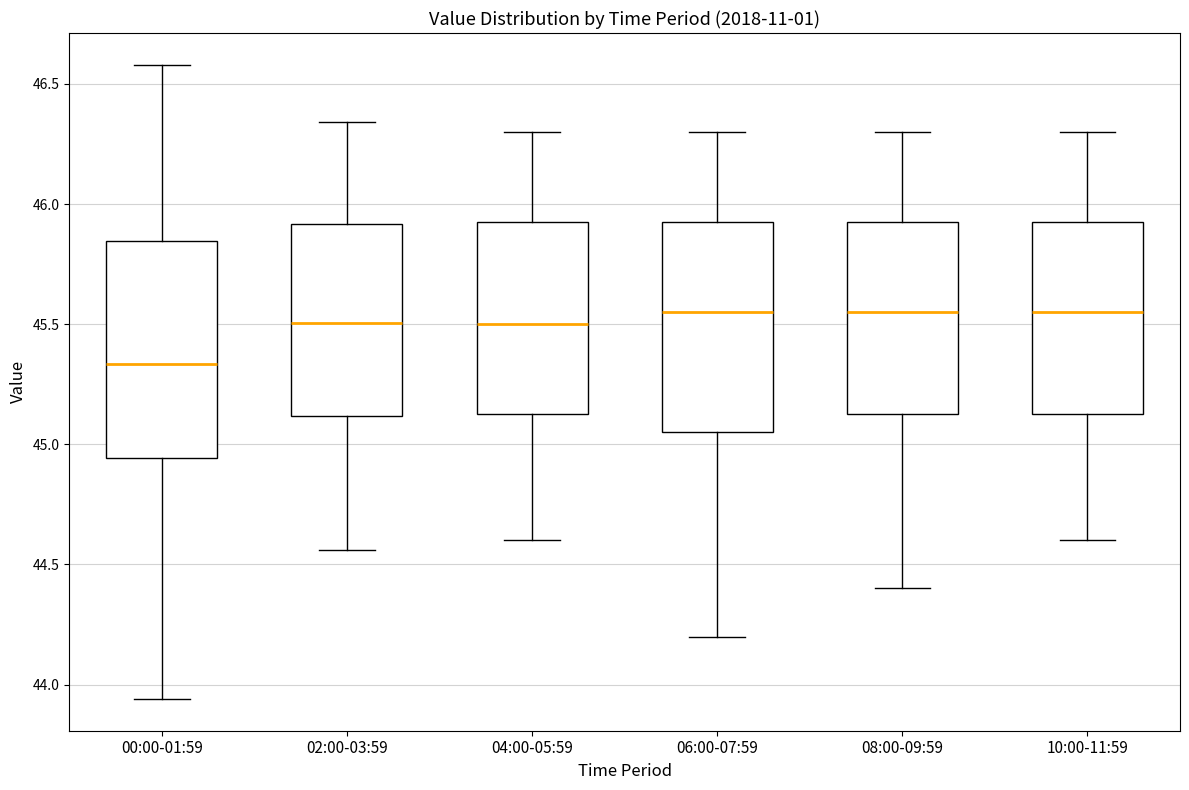

Reading left to right, transcribe this box plot: for each box, give where its median line is, the range the box spans, and where its two whiskers end, as read against the y-axis. The values are not printed on the chart, so give them approximately, as read against the axis.

00:00-01:59: median 45.35, box 44.95 to 45.85, whiskers 43.95 to 46.60
02:00-03:59: median 45.50, box 45.10 to 45.90, whiskers 44.55 to 46.35
04:00-05:59: median 45.50, box 45.15 to 45.95, whiskers 44.60 to 46.30
06:00-07:59: median 45.55, box 45.05 to 45.95, whiskers 44.20 to 46.30
08:00-09:59: median 45.55, box 45.15 to 45.95, whiskers 44.40 to 46.30
10:00-11:59: median 45.55, box 45.15 to 45.95, whiskers 44.60 to 46.30